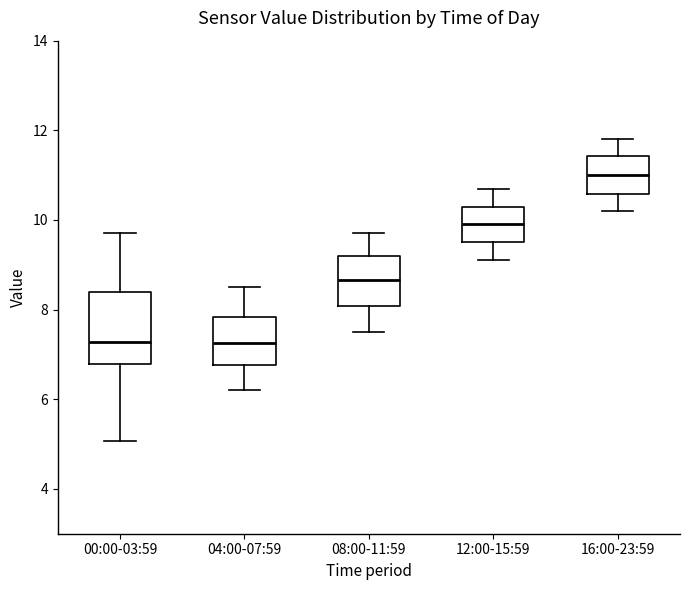

Reading left to right, read every box against the y-axis: the position of its median line, the range the box covers, and the ends of its whiskers. The values are not printed on the chart, so give them approximately, as read against the axis.

00:00-03:59: median 7.2, box 6.8 to 8.4, whiskers 5.0 to 9.8
04:00-07:59: median 7.2, box 6.8 to 7.8, whiskers 6.2 to 8.6
08:00-11:59: median 8.6, box 8.0 to 9.2, whiskers 7.6 to 9.8
12:00-15:59: median 10.0, box 9.6 to 10.4, whiskers 9.2 to 10.8
16:00-23:59: median 11.0, box 10.6 to 11.4, whiskers 10.2 to 11.8